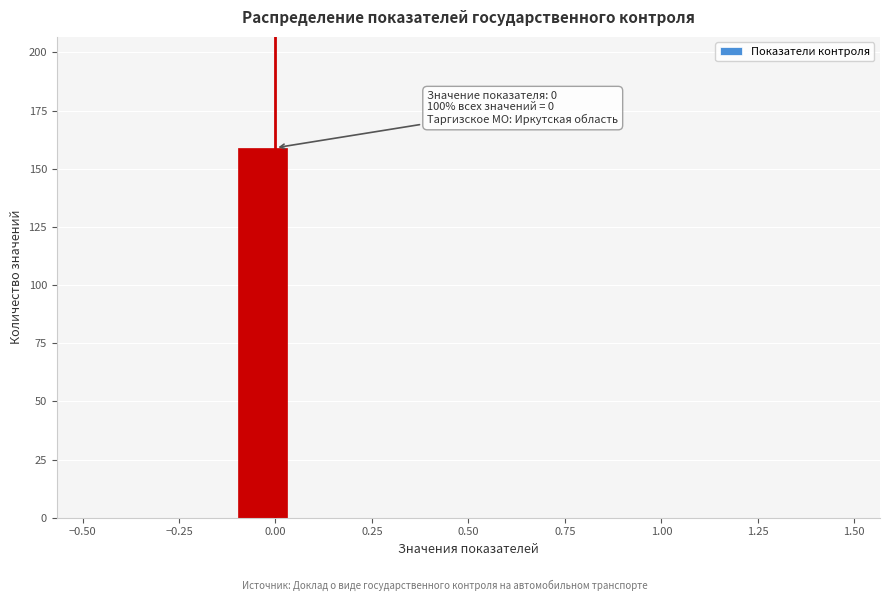

Around what value on the x-axis is the tallest bar? Give the approximate position of its centre, as read against the axis.

-0.05